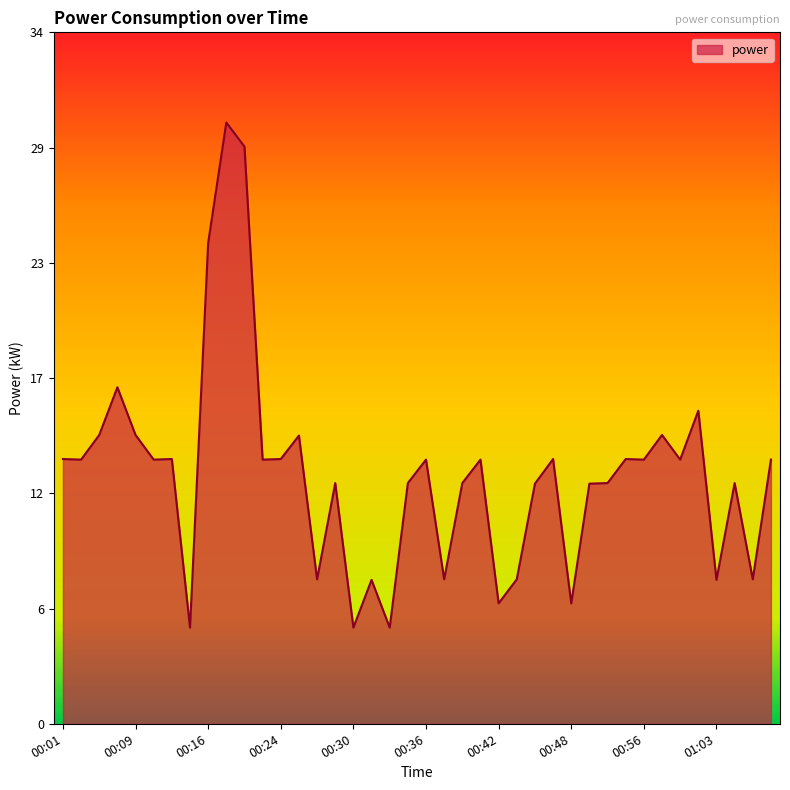

Rank the categories by value from highest to lowest.

00:18, 00:20, 00:16, 00:07, 01:02, 00:05, 00:09, 00:58, 00:26, 00:01, 00:13, 00:24, 00:47, 00:54, 00:03, 00:11, 00:22, 00:36, 00:41, 00:56, 01:00, 01:08, 00:29, 00:34, 00:39, 00:52, 01:05, 00:45, 00:50, 00:27, 00:37, 00:43, 01:06, 00:31, 01:03, 00:42, 00:48, 00:14, 00:30, 00:32